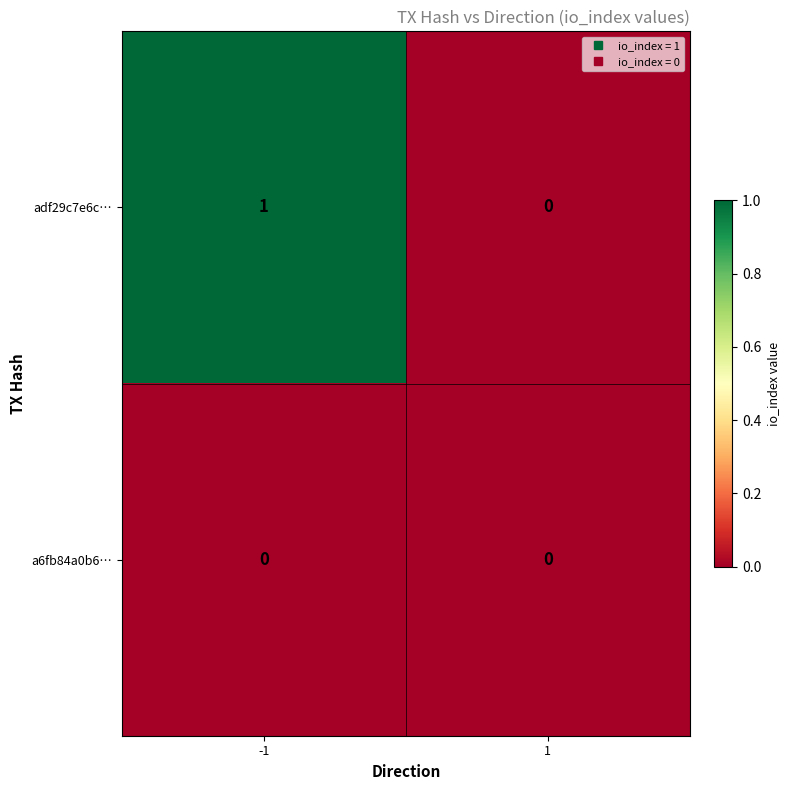

How many data points does each series have?

2